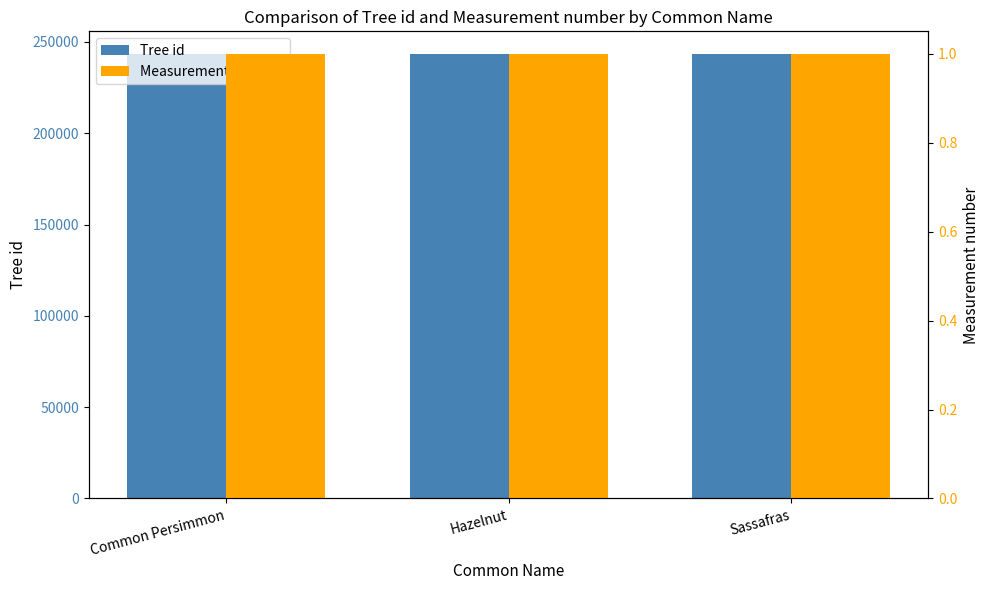

Does the chart contain stacked bars?

No